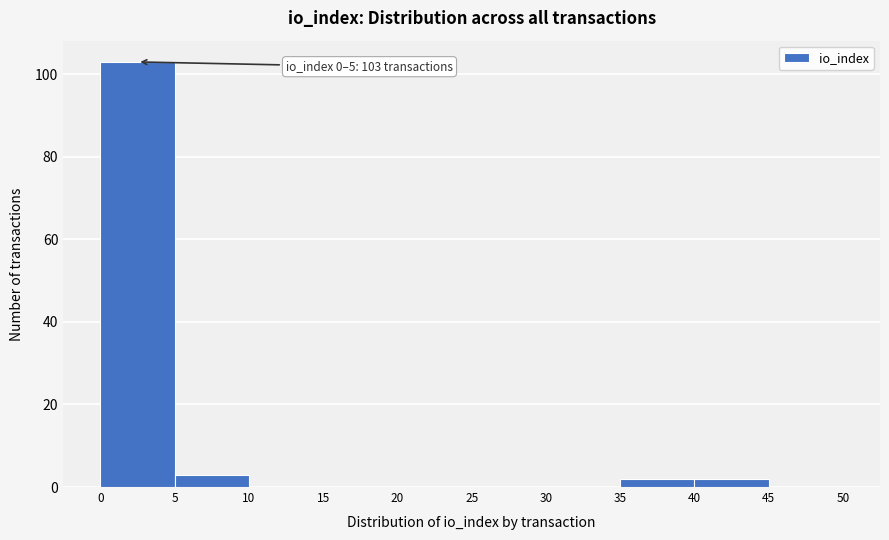

Over which range of the x-axis is the bar tallest?

0 to 5